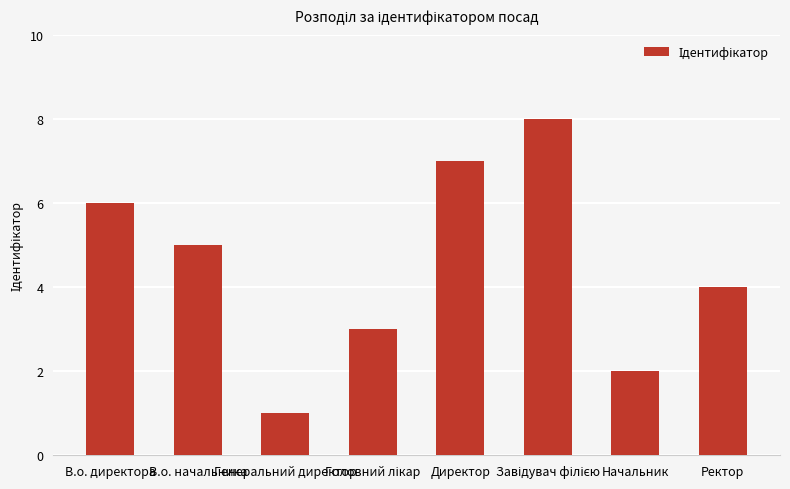

What is the sum of all values?

36